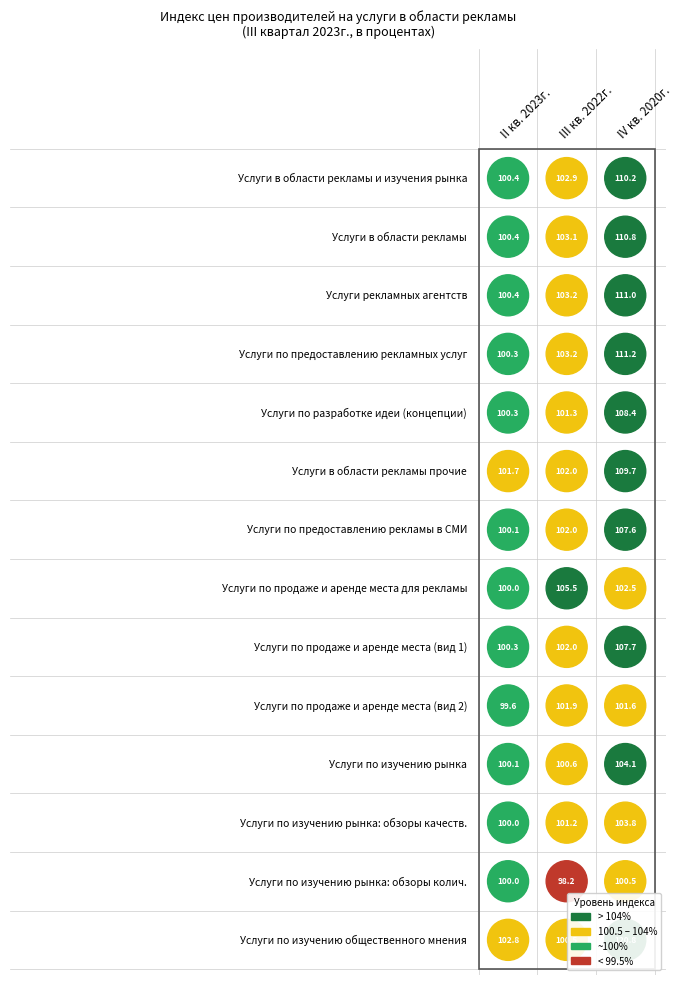

Reading left to right, transcribe all the data shown in this chart.

II кв. 2023г.: 0=100.4	1=100.4	2=100.4	3=100.3	4=100.3	5=101.7	6=100.1	7=100.0	8=100.3	9=99.6	10=100.1	11=100.0	12=100.0	13=102.8
III кв. 2022г.: 0=102.9	1=103.1	2=103.2	3=103.2	4=101.3	5=102.0	6=102.0	7=105.5	8=102.0	9=101.9	10=100.6	11=101.2	12=98.2	13=100.5
IV кв. 2020г.: 0=110.2	1=110.8	2=111.0	3=111.2	4=108.4	5=109.7	6=107.6	7=102.5	8=107.7	9=101.6	10=104.1	11=103.8	12=100.5	13=120.8